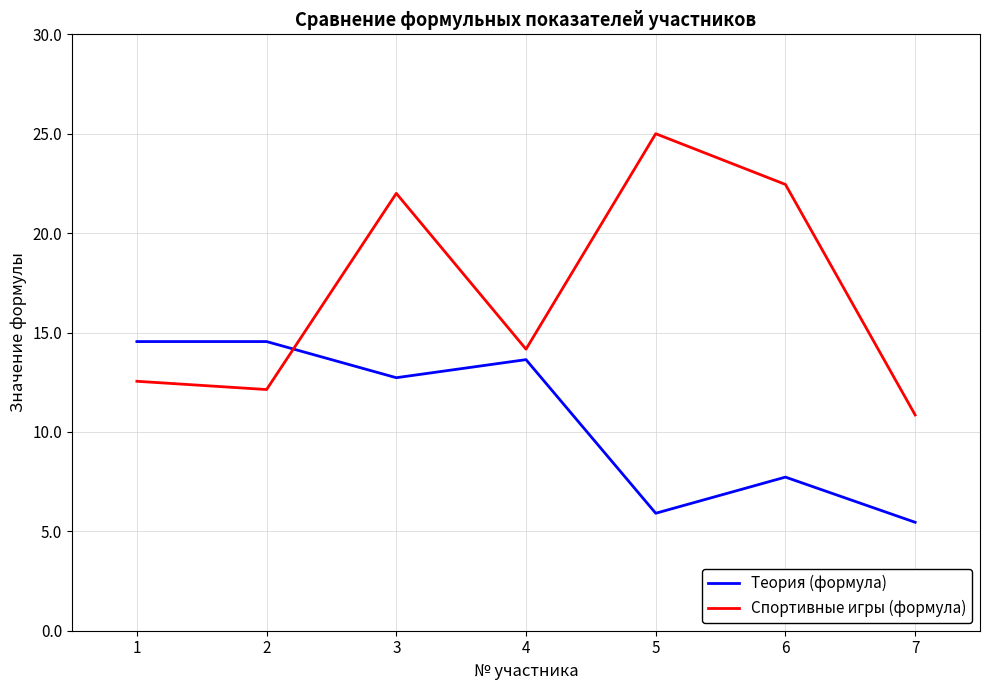

List the series in order of their peak value, highest first.

Спортивные игры (формула), Теория (формула)